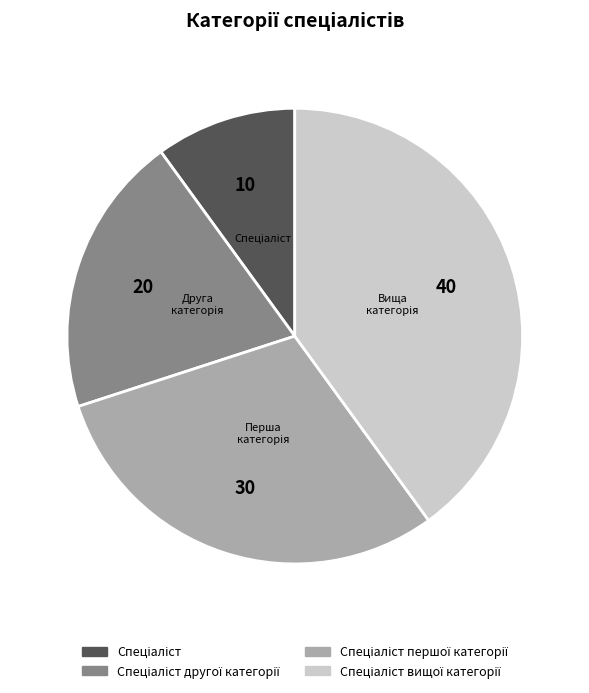

Is there any slice that represents more than half of the pie?

No